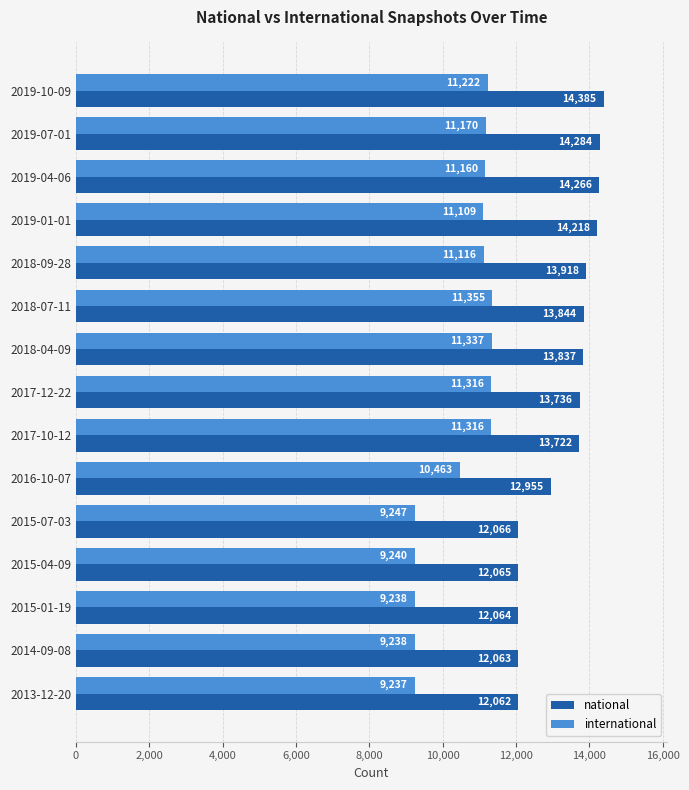

What value does the international series have at 2019-07-01, to the nearest 10?

11170